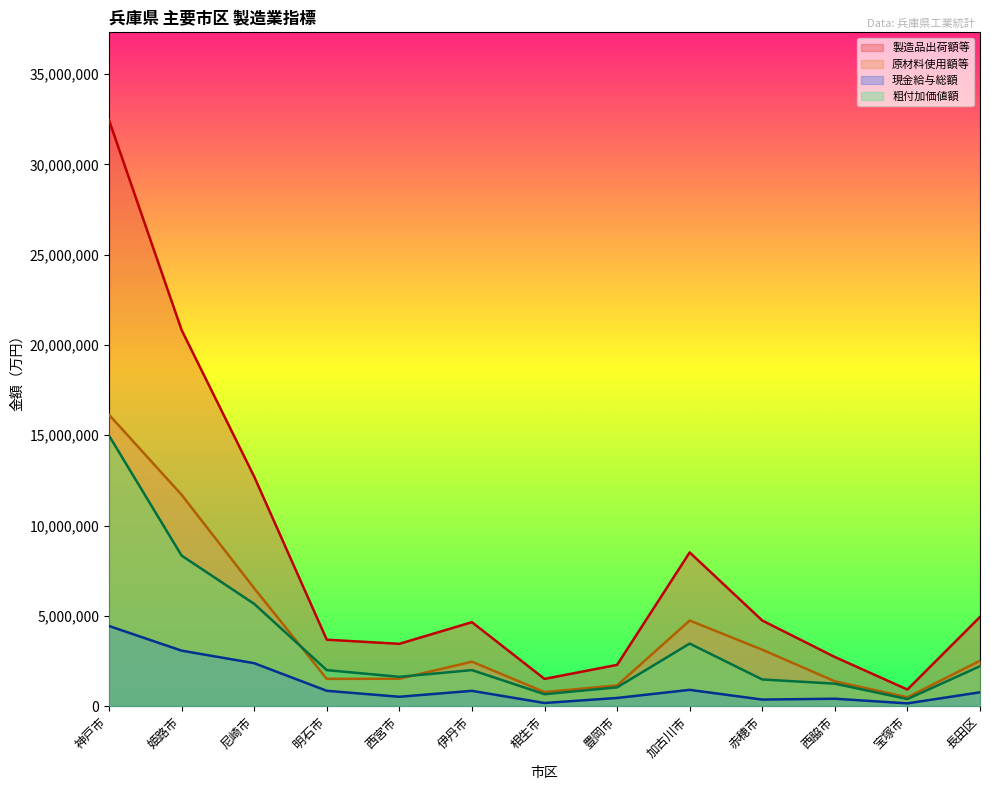

True or false: 原材料使用額等 has a value of 6313754 at 神戸市.

False